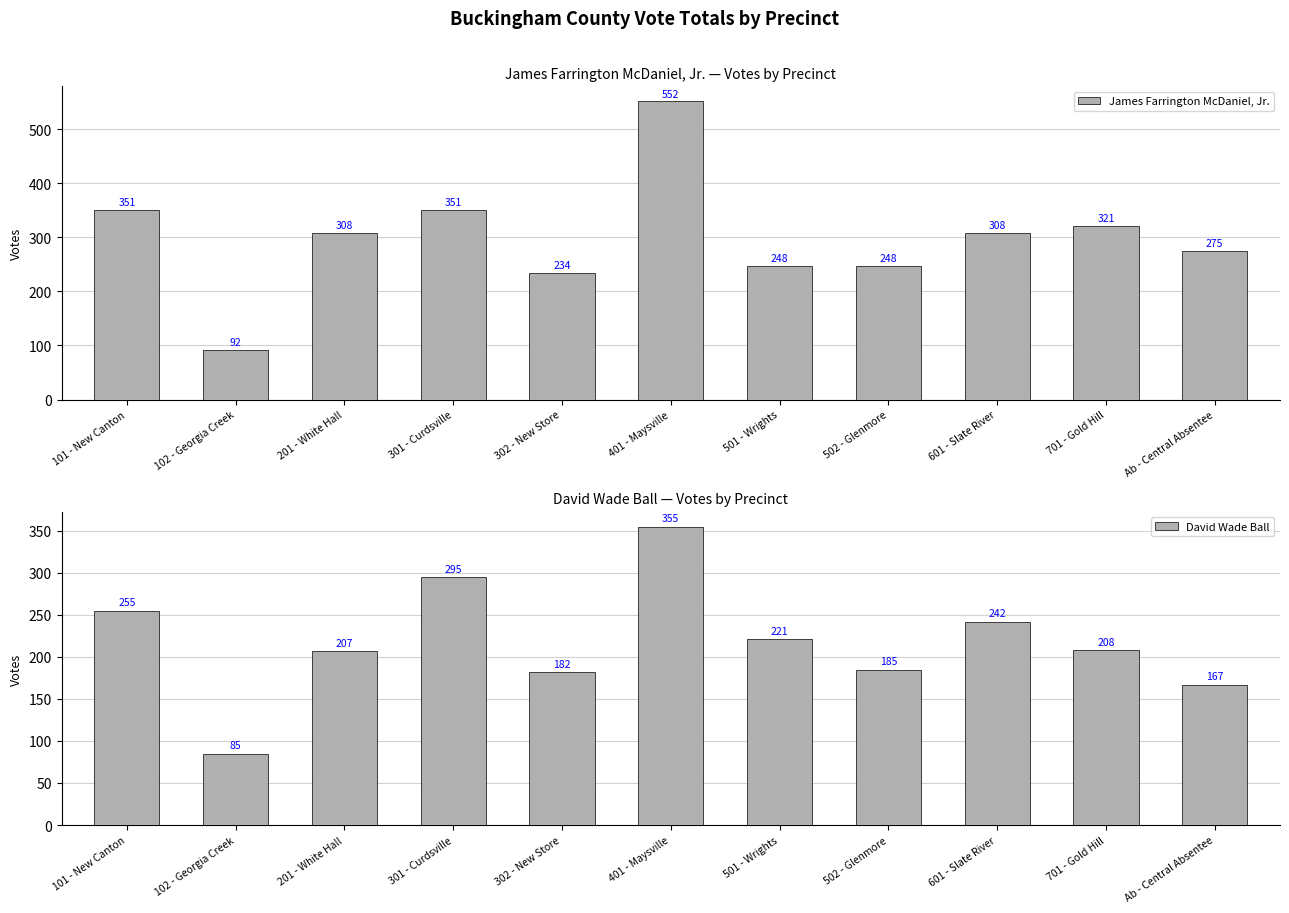

At 701 - Gold Hill, list the series in order from largest to smallest.

James Farrington McDaniel, Jr., David Wade Ball